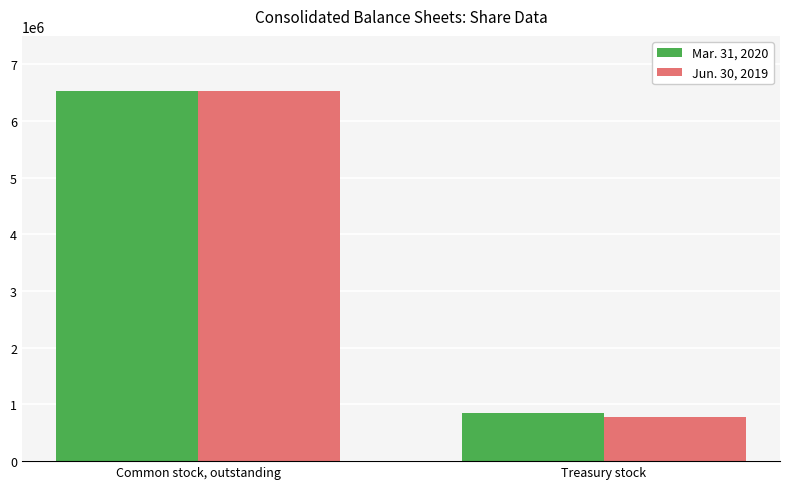

Is it true that Mar. 31, 2020 equals 2552338 at Common stock, outstanding?

False